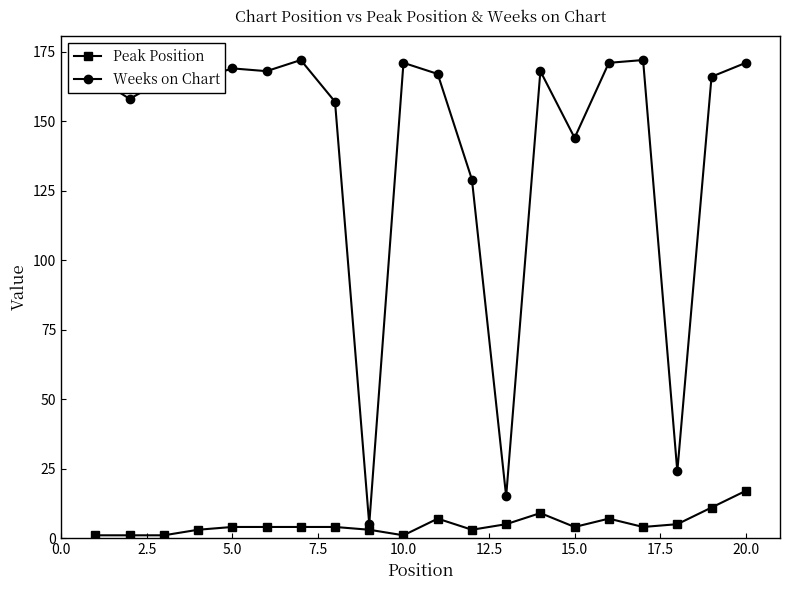

Which series has the widest spread of values?

Weeks on Chart